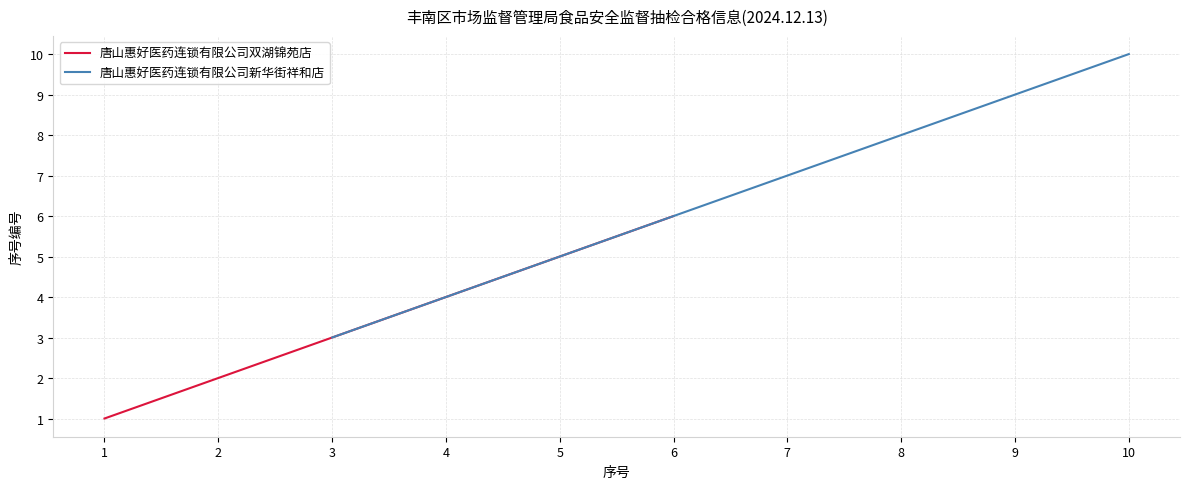

What is the sum of the 唐山惠好医药连锁有限公司双湖锦苑店 values at 5 and 2?

7